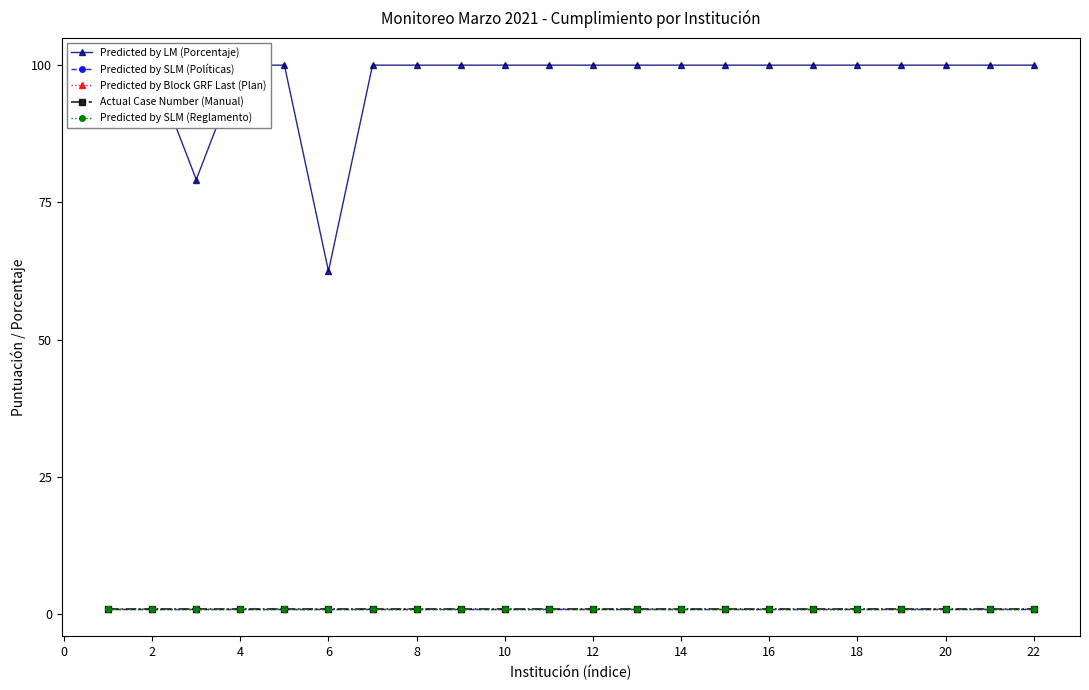

What is the maximum value shown in the chart?

100.0